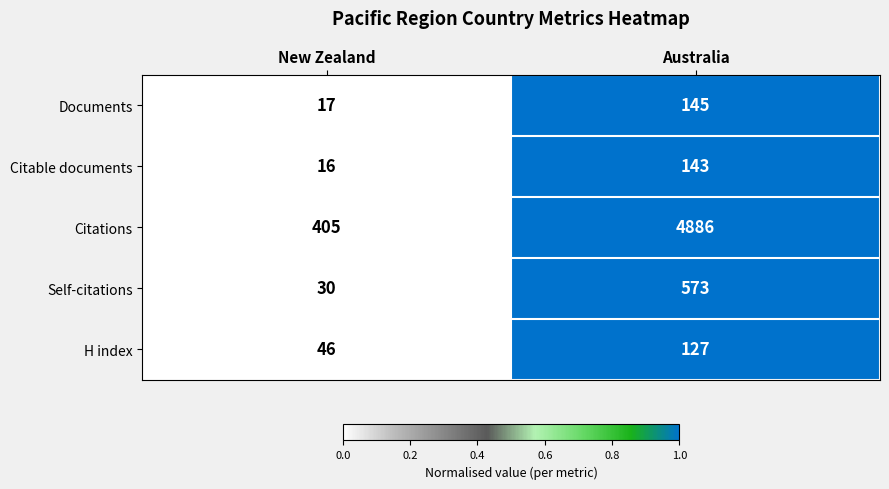

Which series has the largest range (max minus min)?

Citations